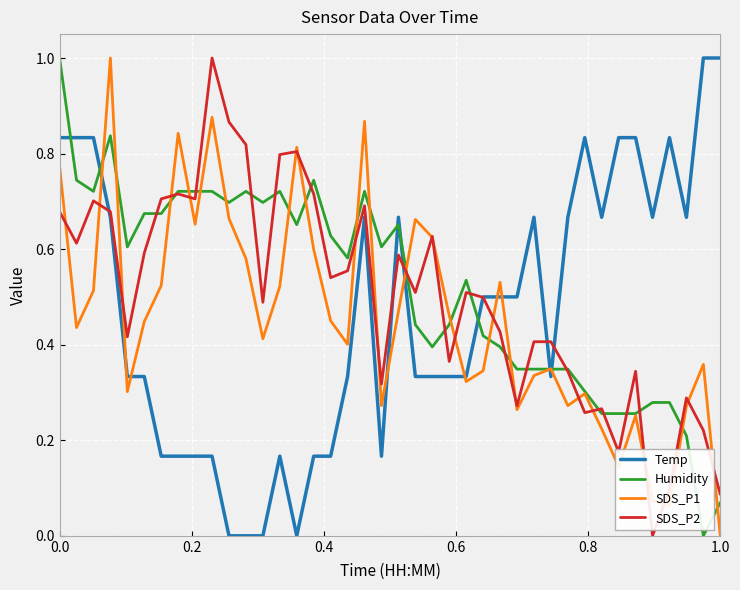

Which series ends up on top after the final intersection of Temp and Humidity?

Temp